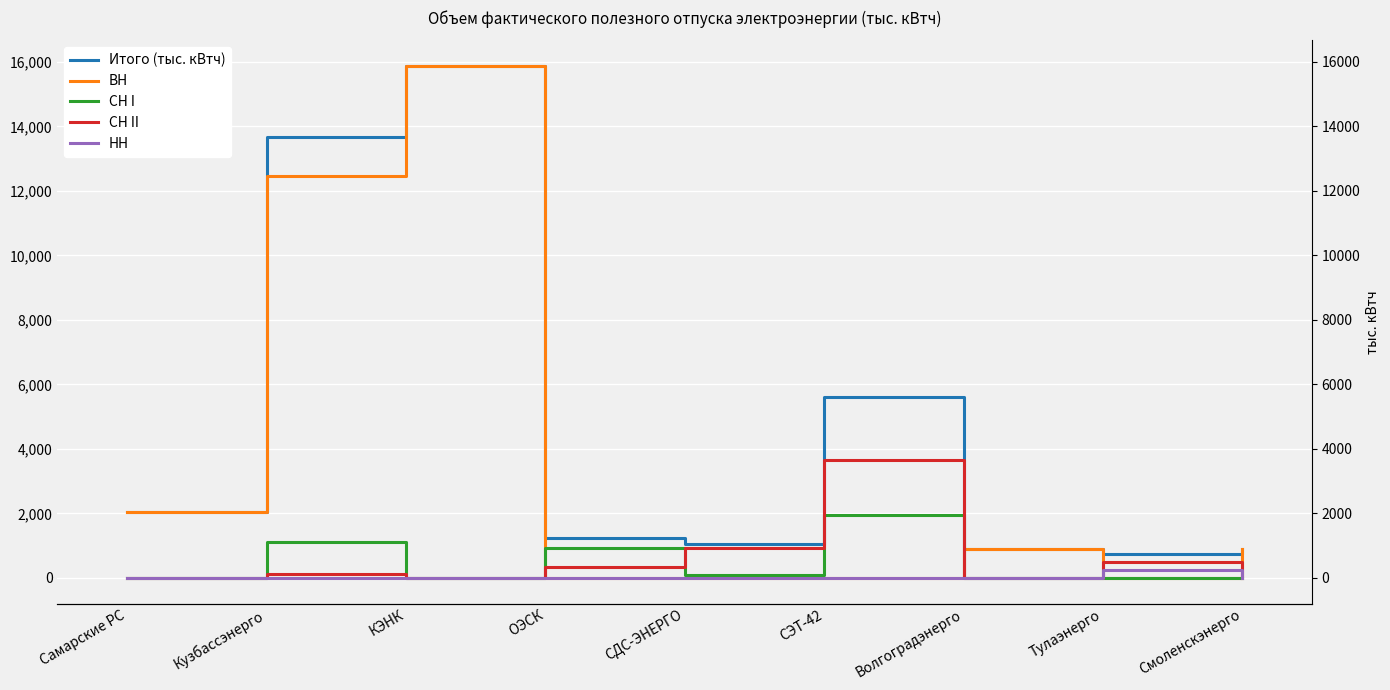

Which series has the largest total across all categories?

Итого (тыс. кВтч)